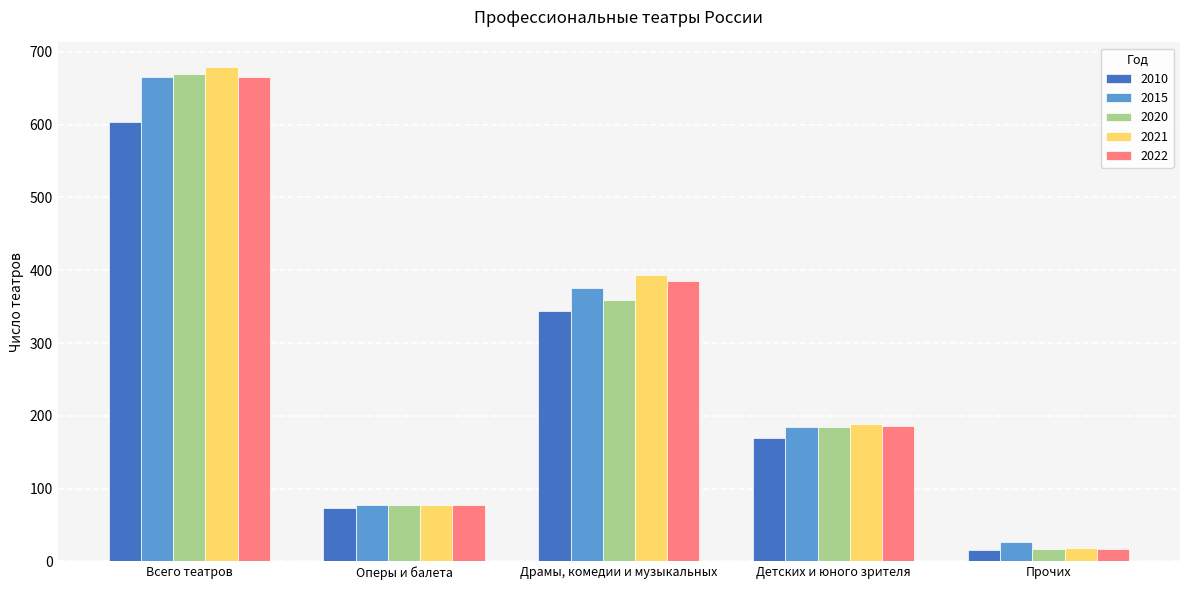

What is the sum of the 2022 values at Детских и юного зрителя and Всего театров?

852